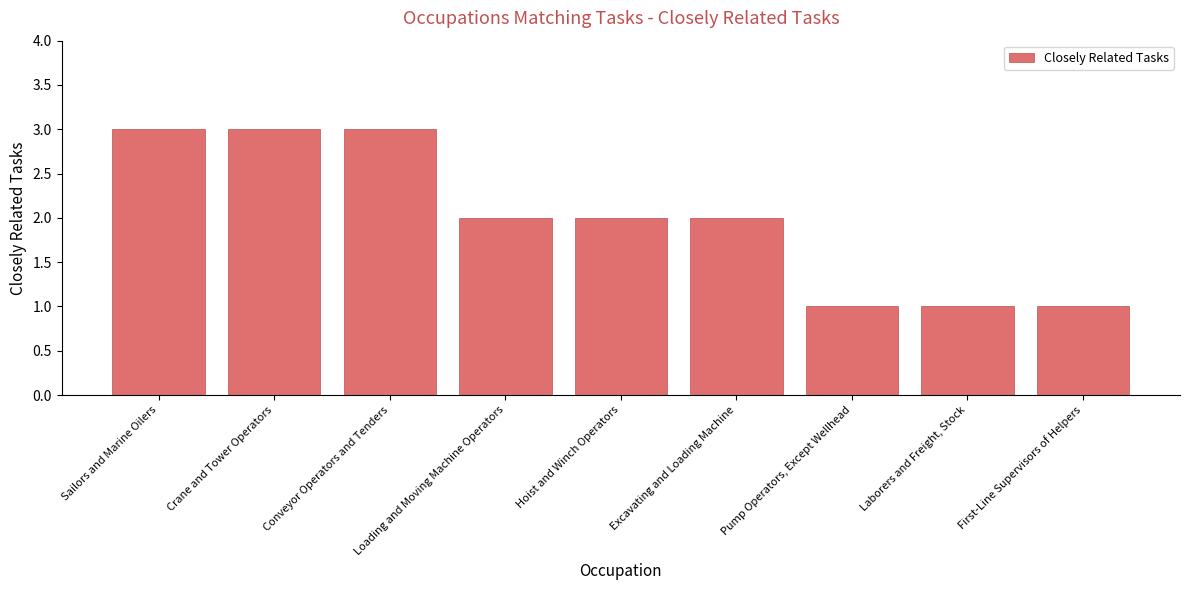

What is the difference between the maximum and minimum values?

2